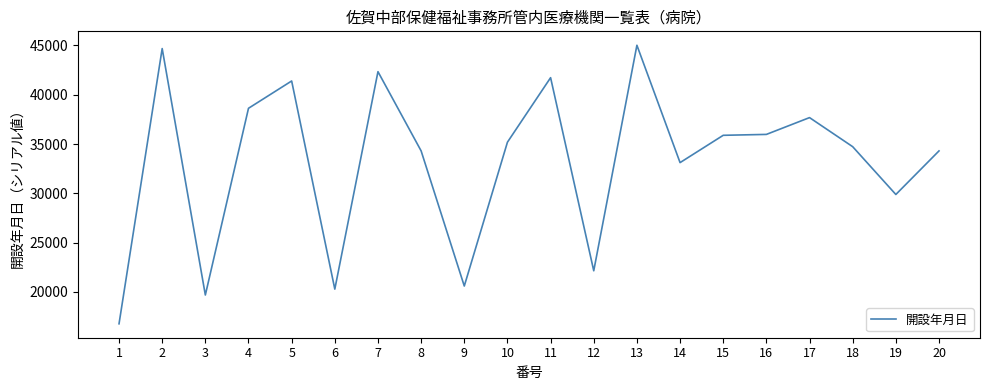

What is the difference between the values at 19 and 5?

11510